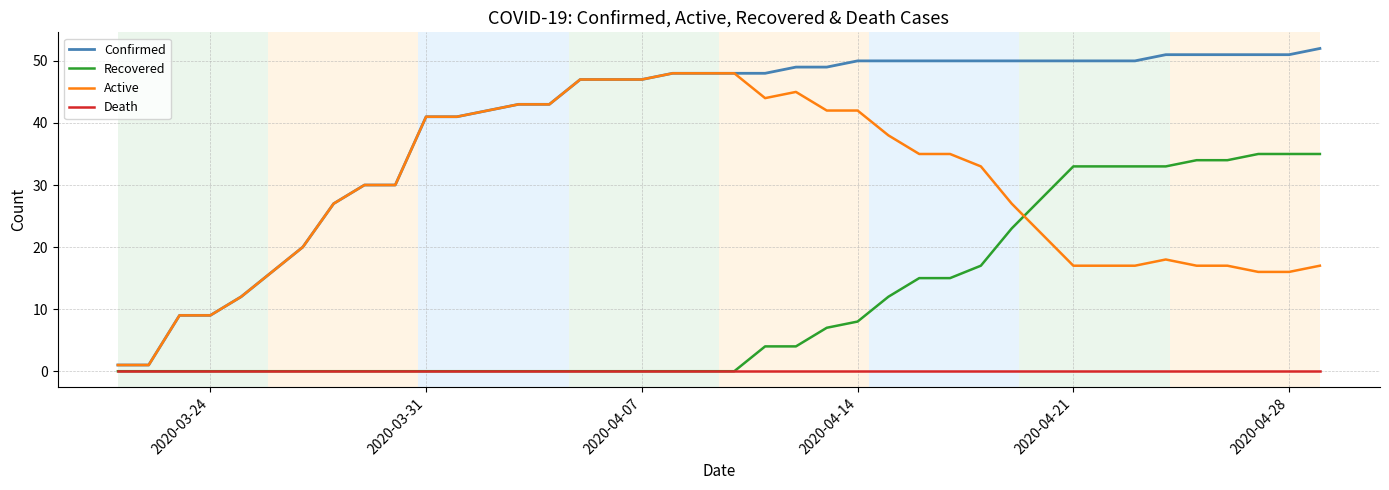

What is the average value of the Active series?

29